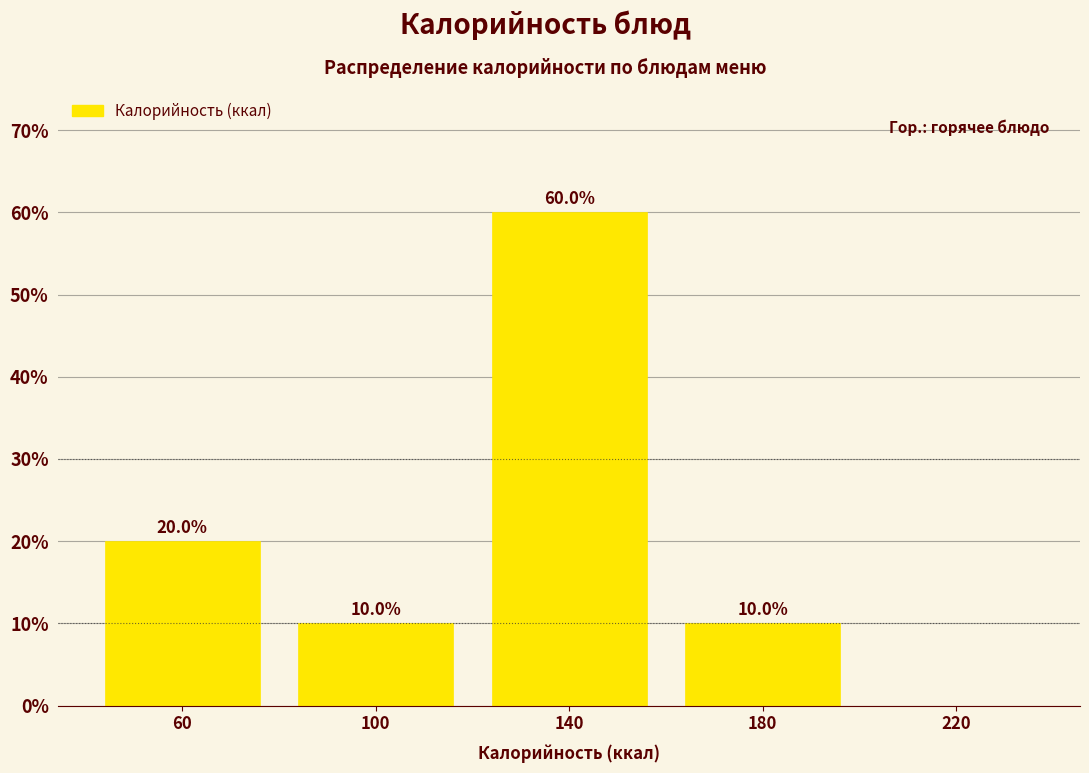

Which range on the x-axis has the tallest bar?

120 to 160